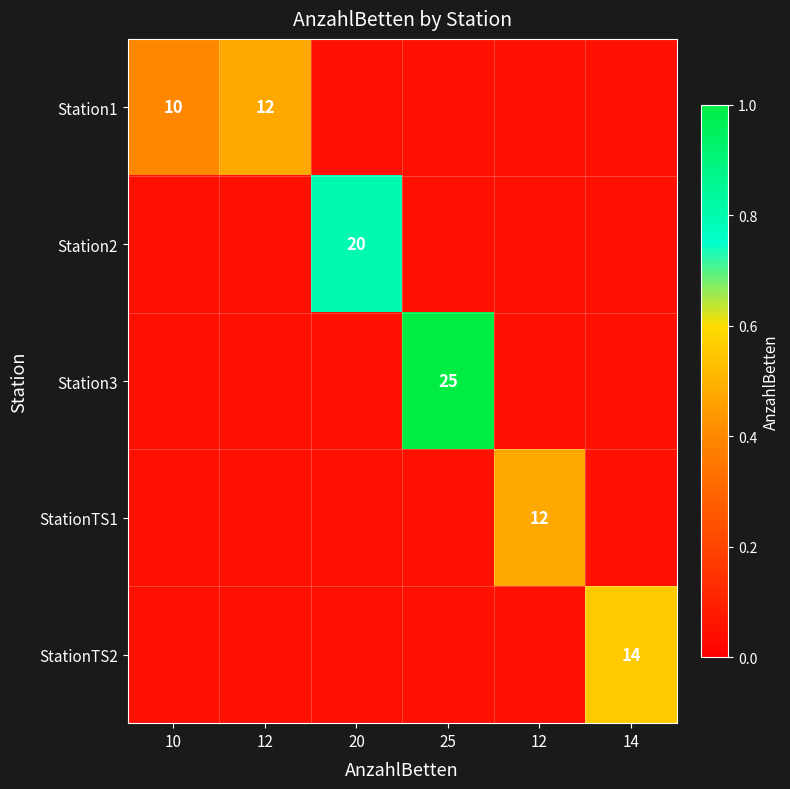

Rank the series by their maximum value, from lowest to highest.

Station1, StationTS1, StationTS2, Station2, Station3